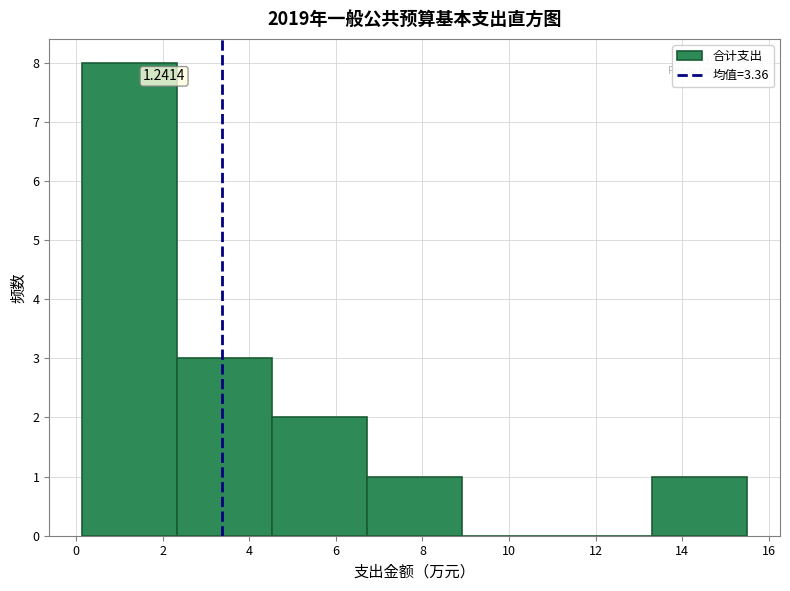

Over which range of the x-axis is the bar tallest?

0.2 to 2.4